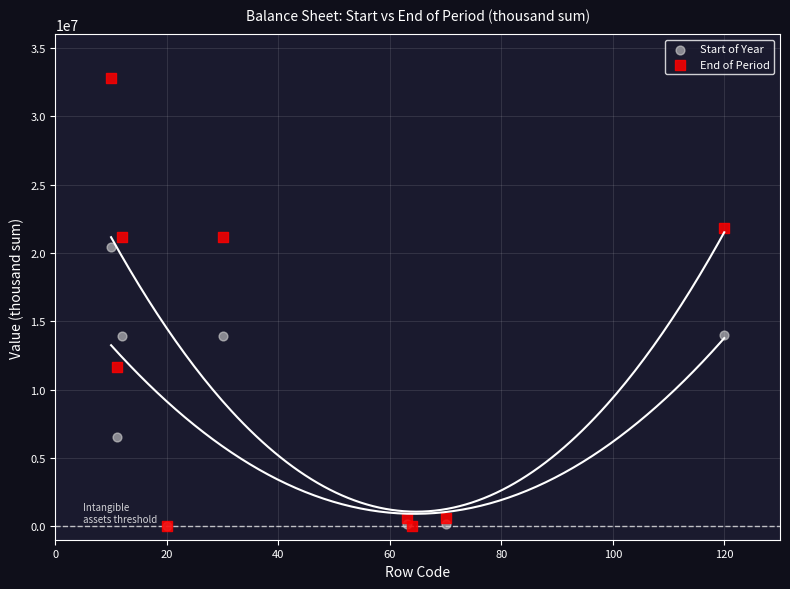

Which series contains the highest Y value?

End of Period